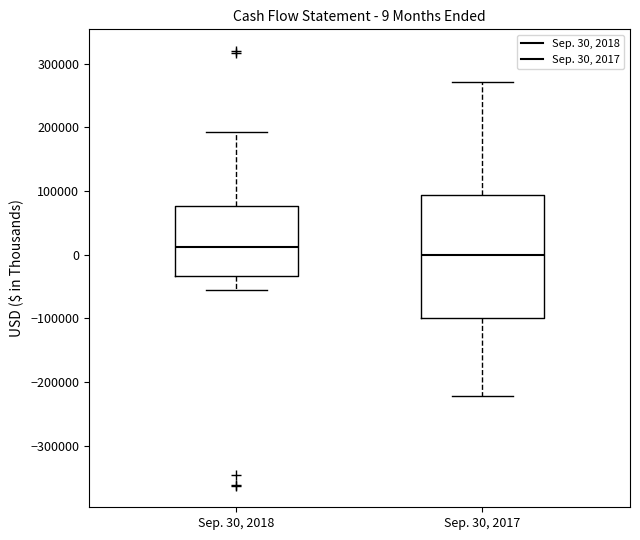

Comparing the boxes themselves (not the whiskers), which one is the tallest?

Sep. 30, 2017